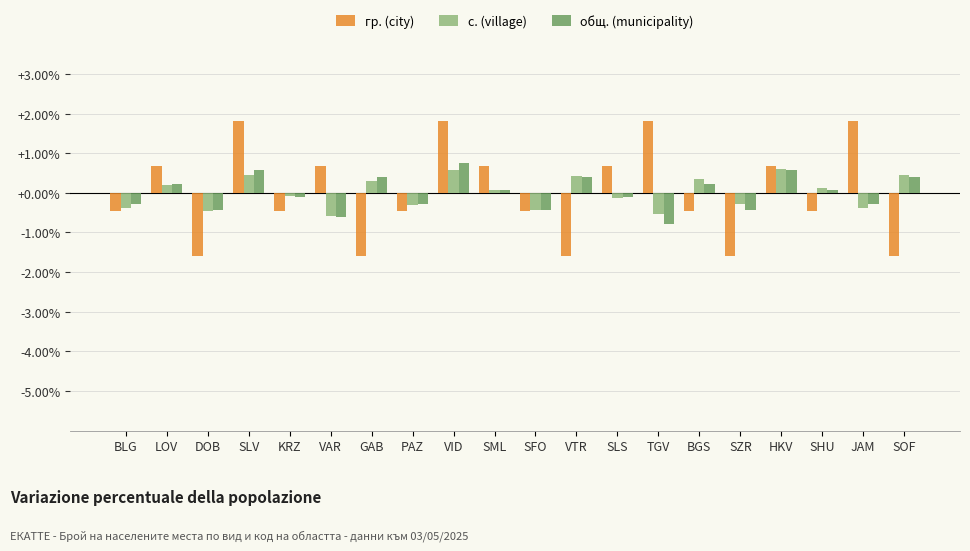

The value of гр. (city) at SML is 1.0. True or false?

False